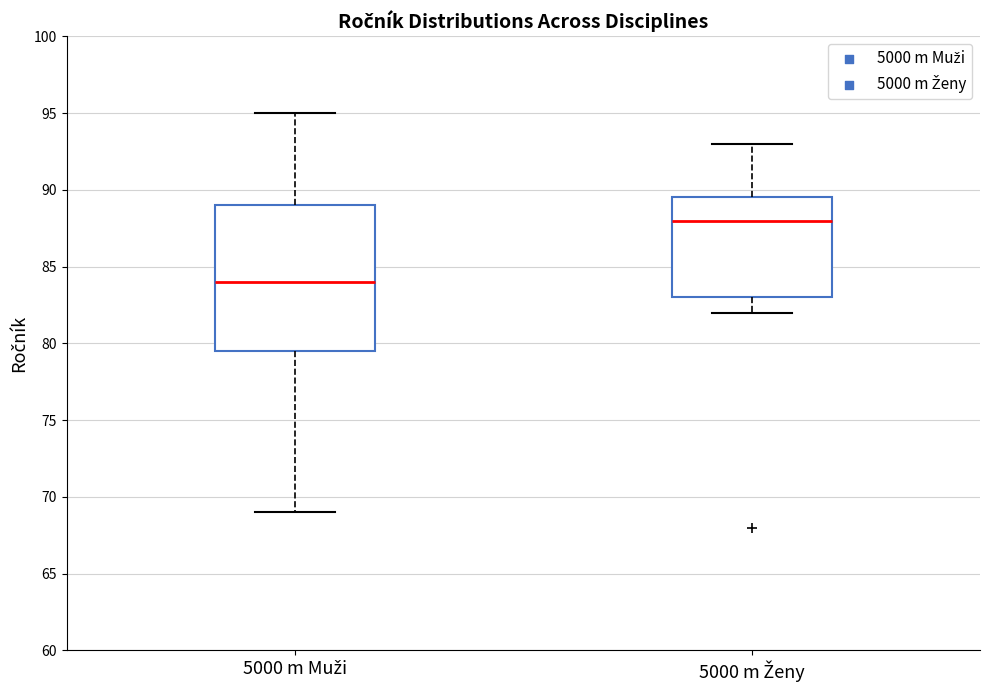

Reading left to right, read every box against the y-axis: the position of its median line, the range the box covers, and the ends of its whiskers. The values are not printed on the chart, so give them approximately, as read against the axis.

5000 m Muži: median 84.0, box 79.5 to 89.0, whiskers 69.0 to 95.0
5000 m Ženy: median 88.0, box 83.0 to 89.5, whiskers 82.0 to 93.0